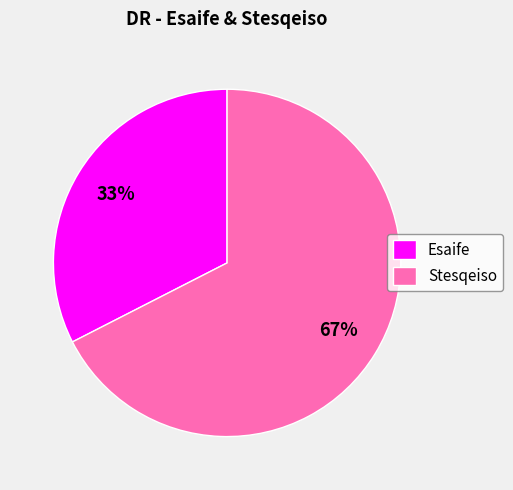

Count the number of slices in the pie.

2